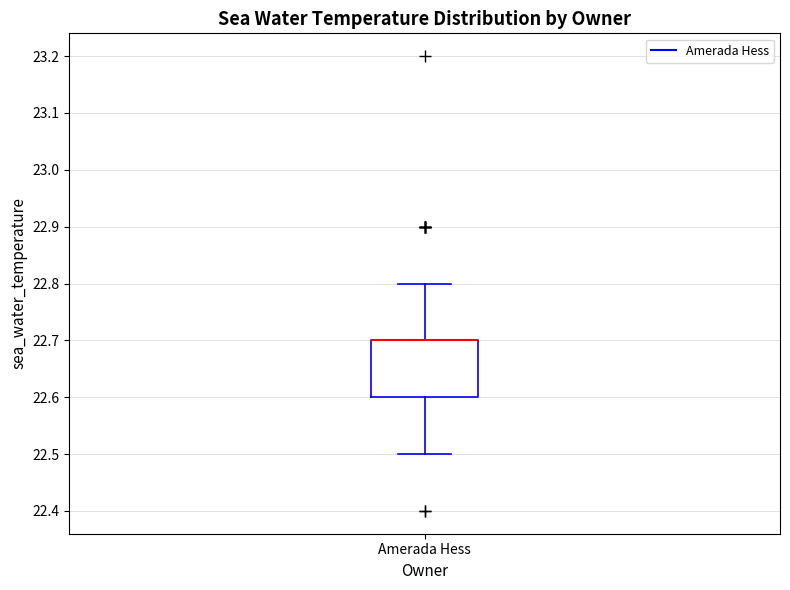

Where is the upper edge of the box for Amerada Hess on the y-axis? The values are not printed on the chart, so give them approximately, as read against the axis.

22.7